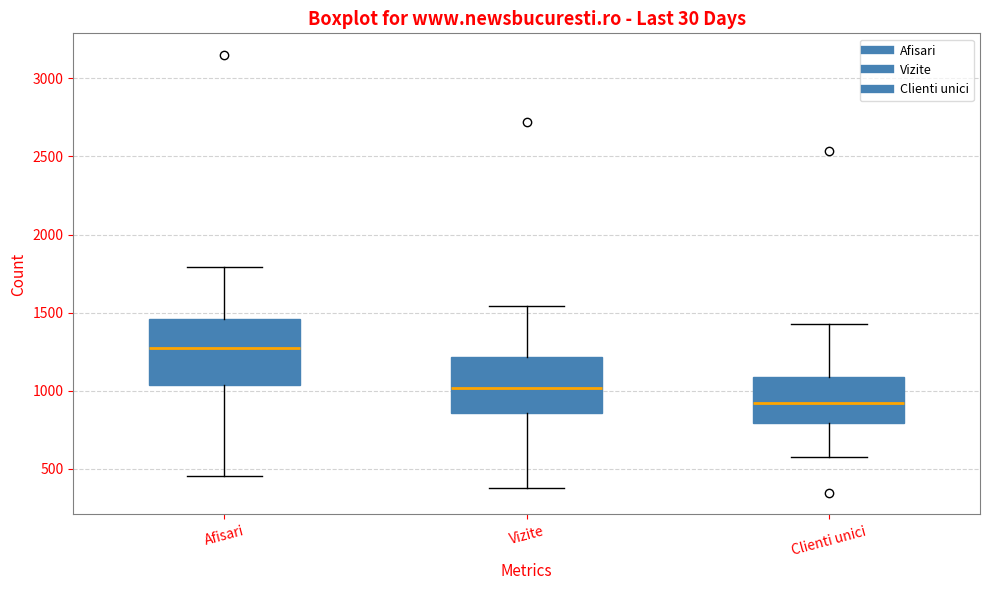

Reading left to right, transcribe this box plot: for each box, give where its median line is, the range the box spans, and where its two whiskers end, as read against the y-axis. The values are not printed on the chart, so give them approximately, as read against the axis.

Afisari: median 1300, box 1050 to 1450, whiskers 450 to 1800
Vizite: median 1000, box 850 to 1200, whiskers 400 to 1550
Clienti unici: median 900, box 800 to 1100, whiskers 600 to 1450